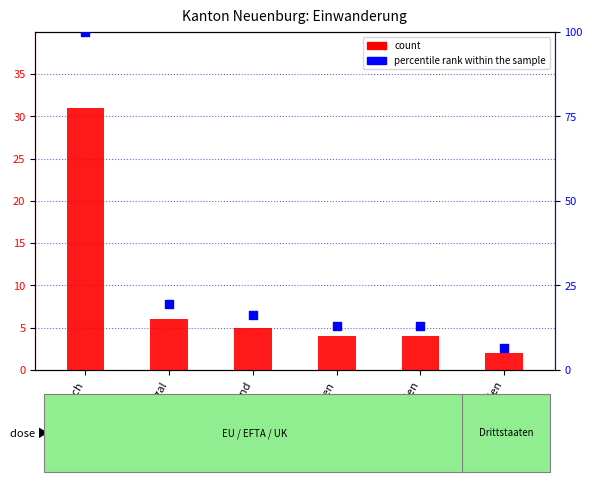

What is the total value across all series at Frankreich?

131.0